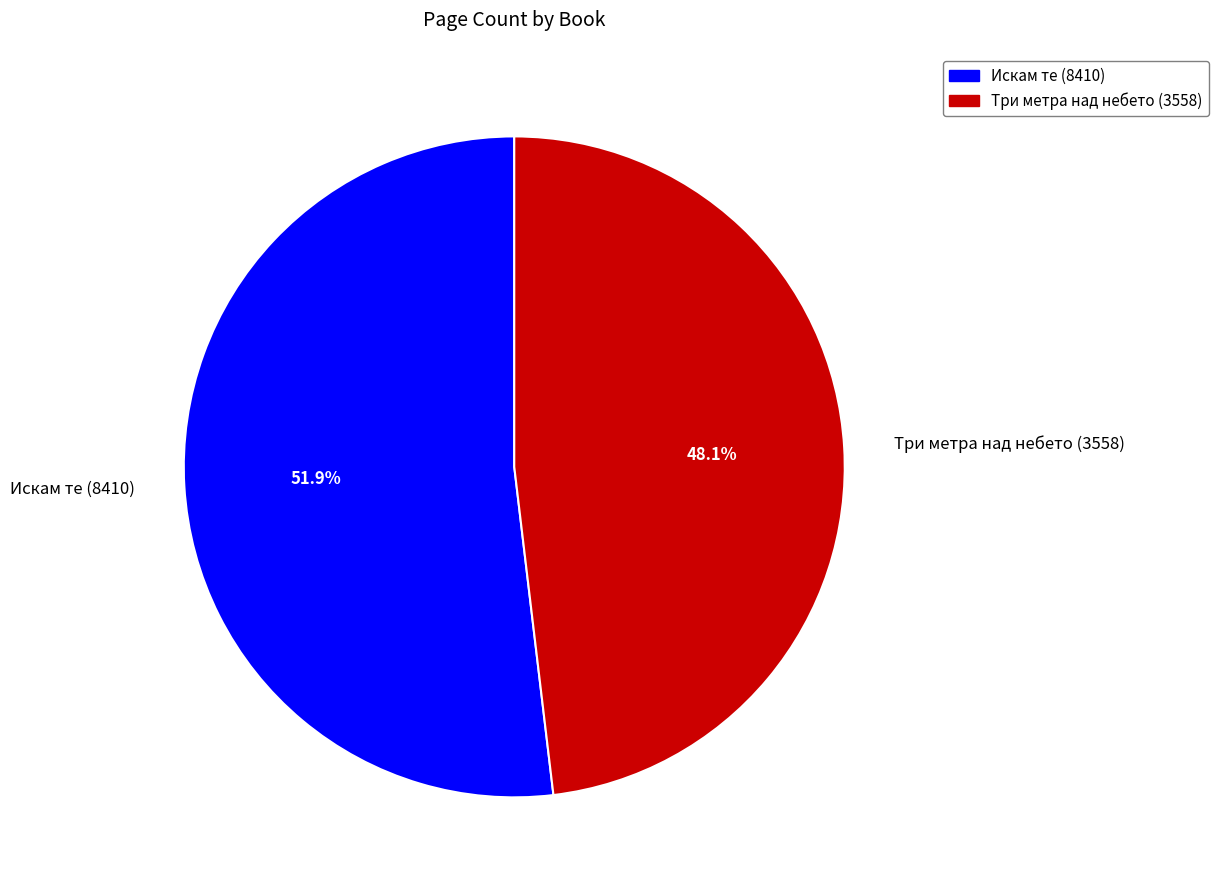

How many slices are in this pie chart?

2